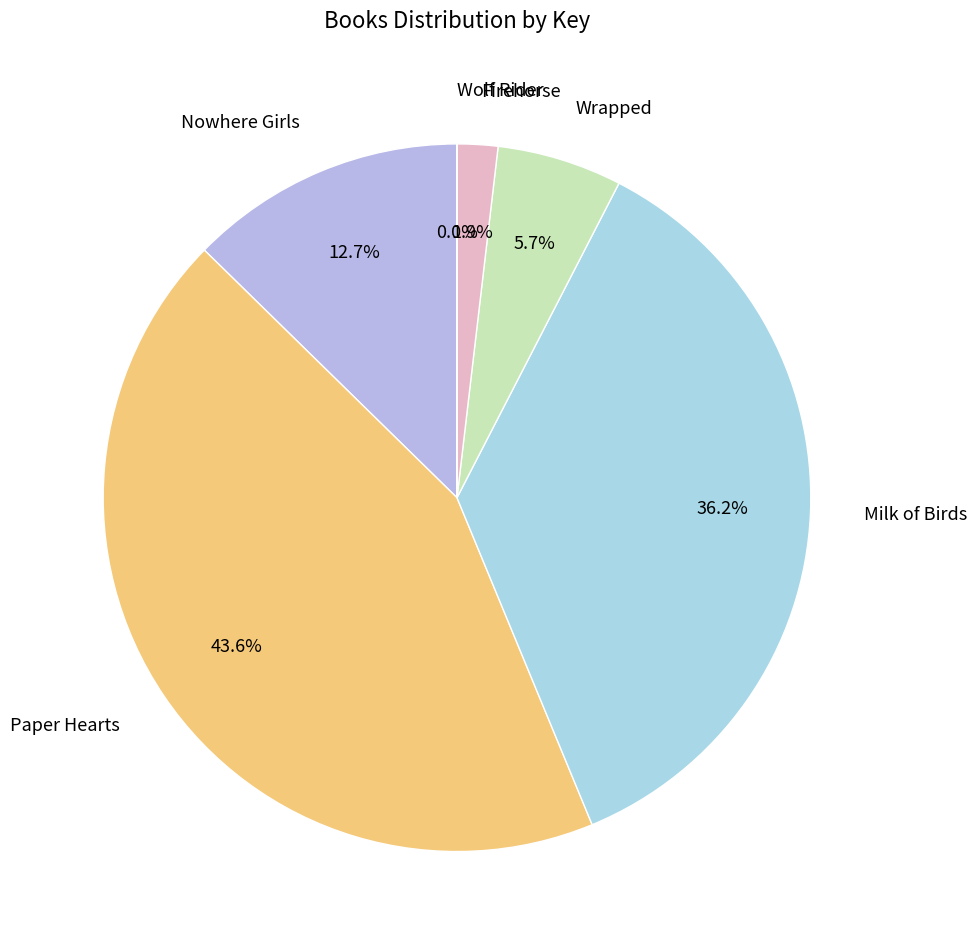

Combined, do Firehorse and Paper Hearts account for over 50%?

No